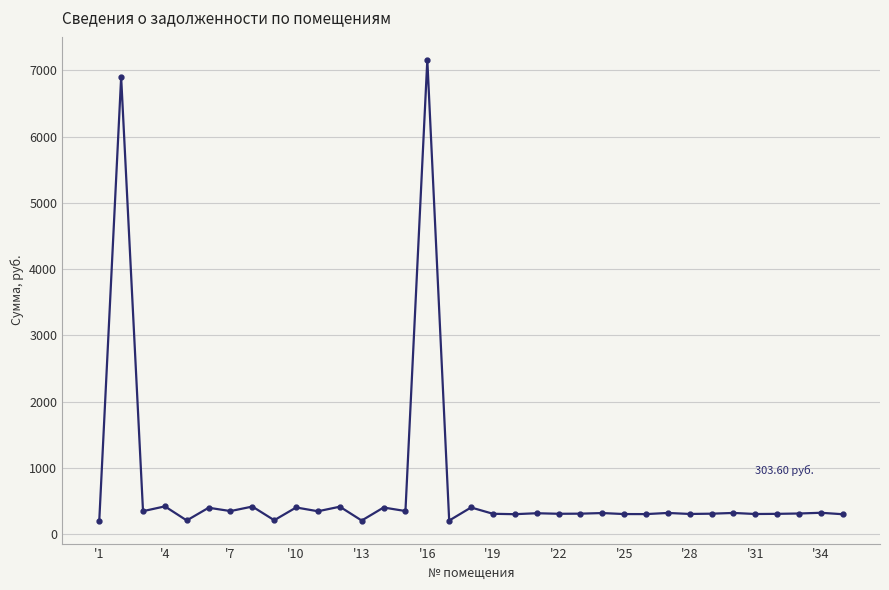

True or false: there are more than 1 points higher than both neighbors.

True